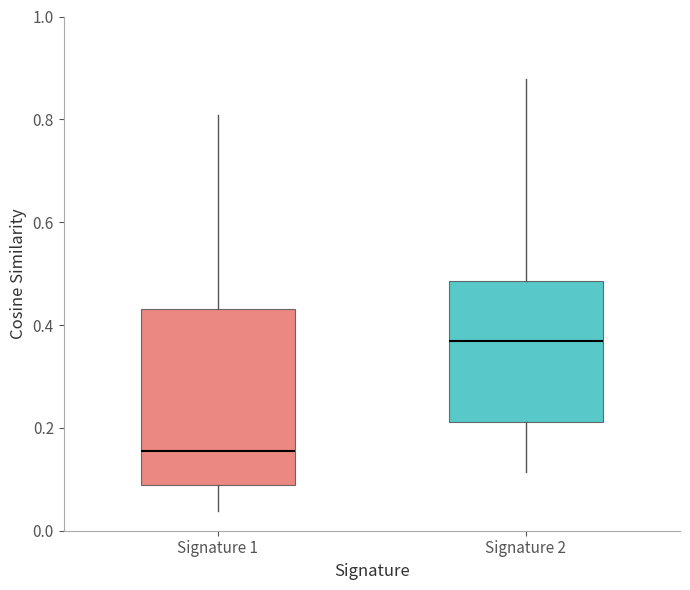

Which box is the tallest, from its lower edge to its upper edge?

Signature 1